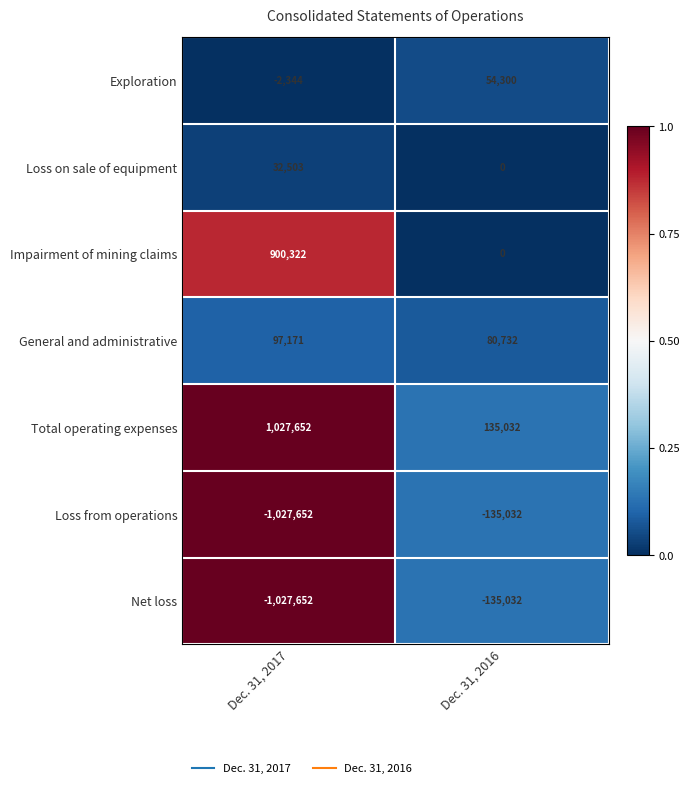

Rank the categories by Net loss value from highest to lowest.

Dec. 31, 2016, Dec. 31, 2017